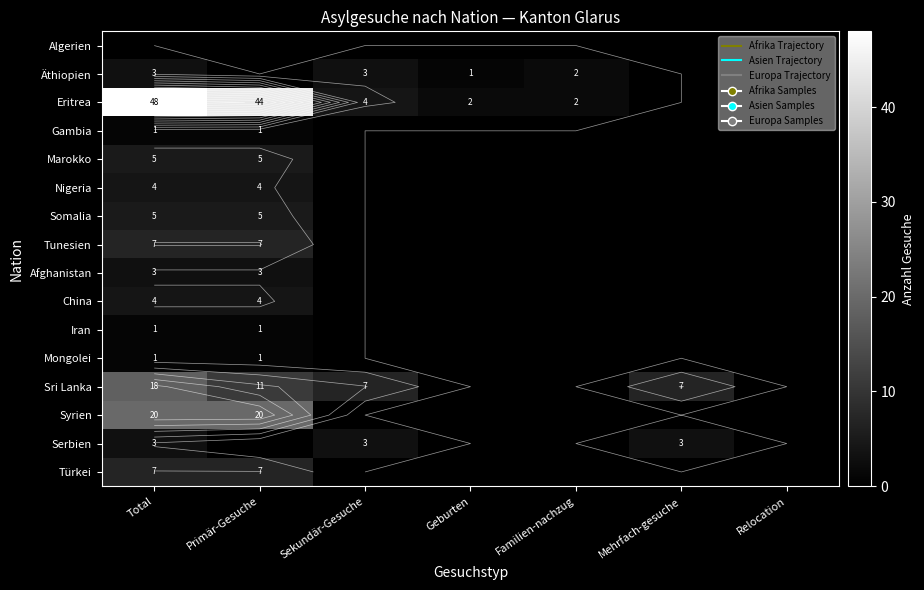

True or false: Algerien has a value of 0 at Mehrfach-gesuche.

True